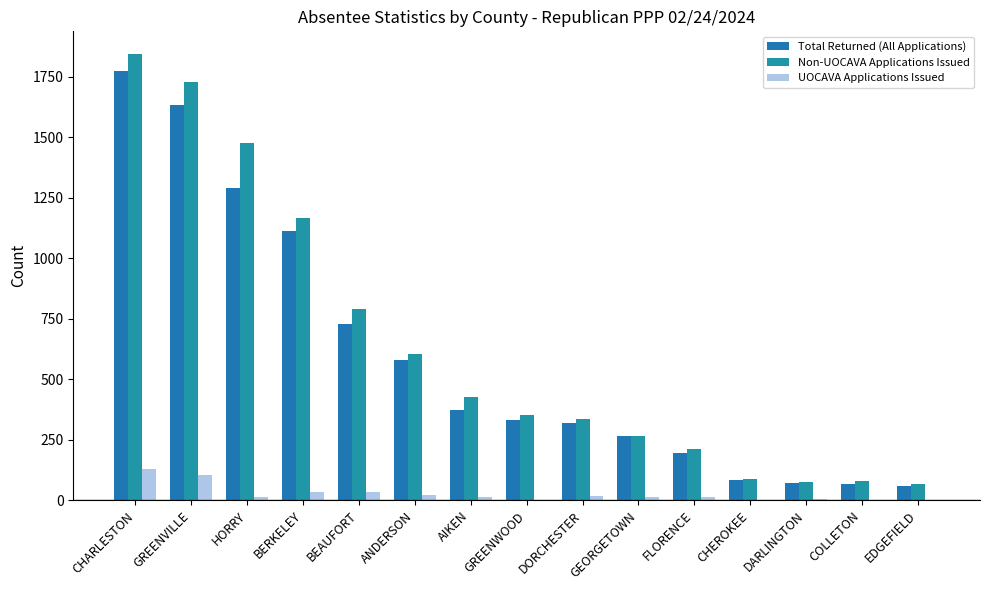

The value of Total Returned (All Applications) at CHARLESTON is 1775. True or false?

True